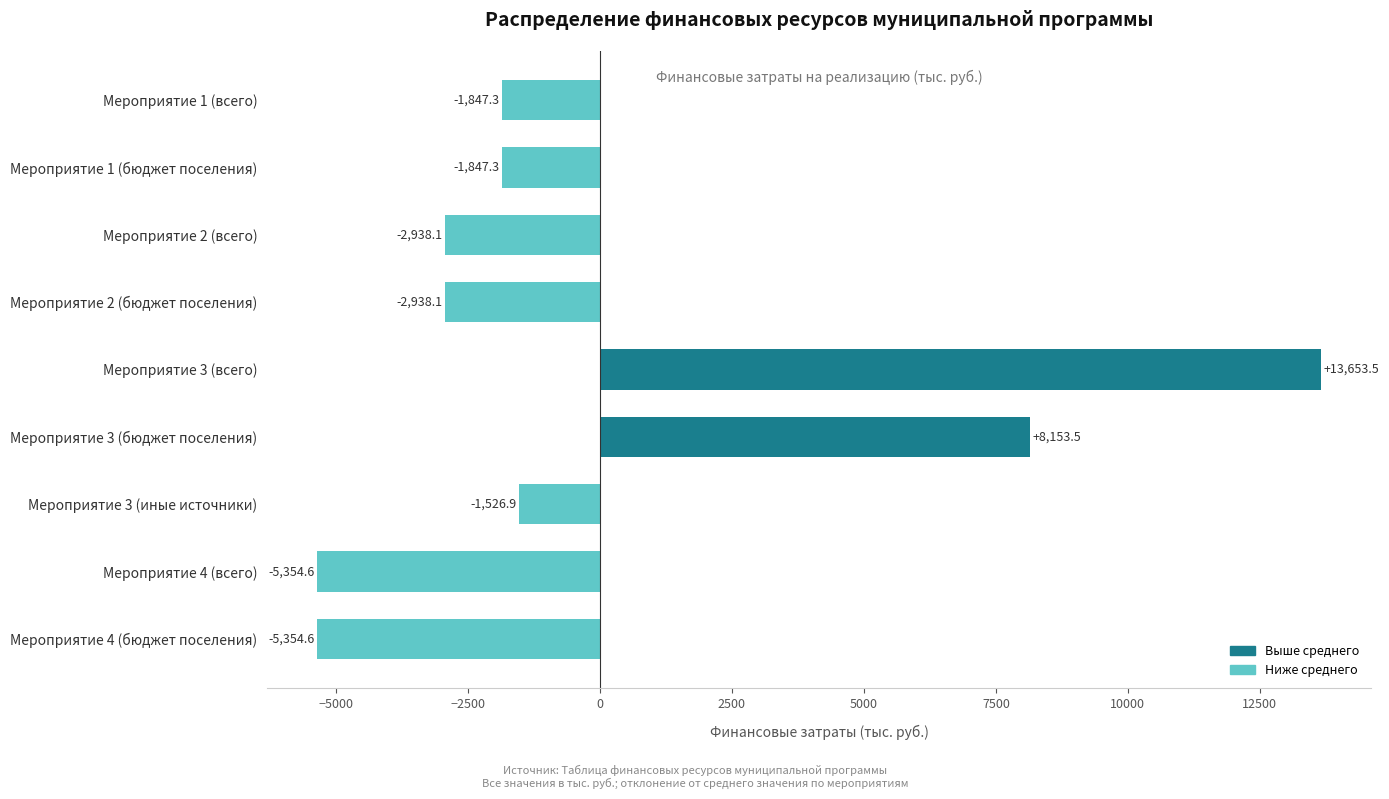

At which category does the chart reach its peak across all series?

Мероприятие 3 (всего)